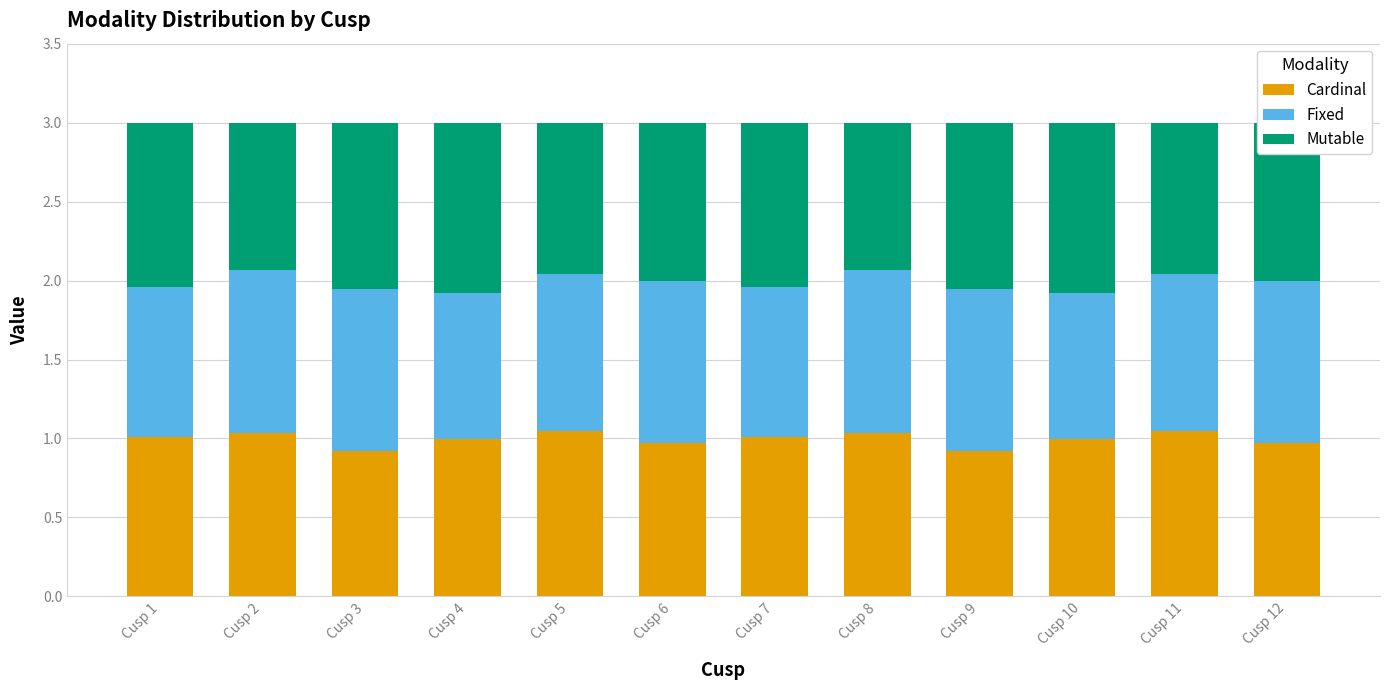

What is the total value across all series at Cusp 7?

3.0